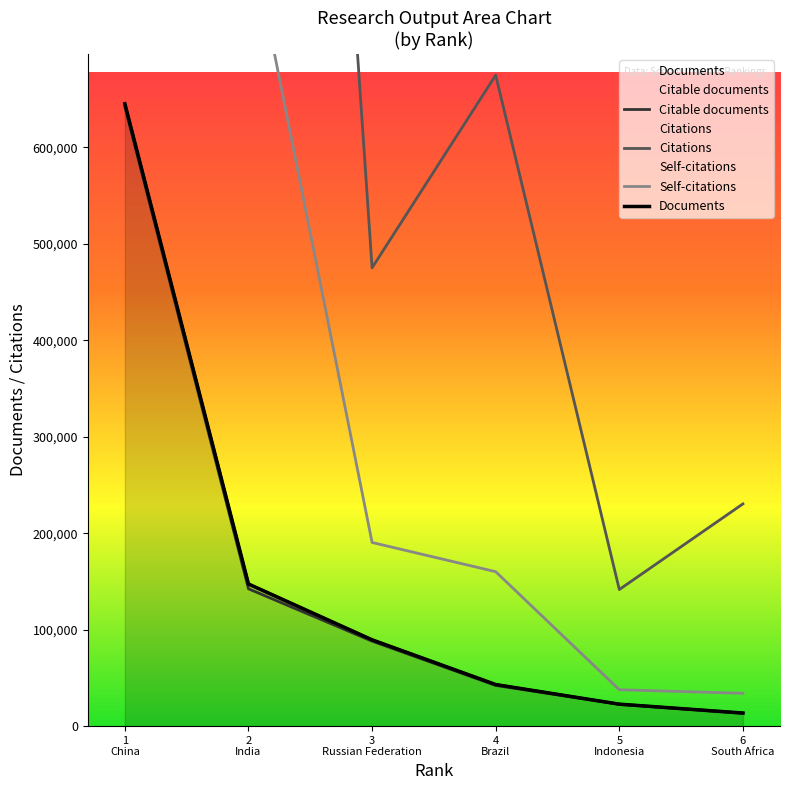

What is the value of the Documents point at the 2nd from the left?

147354